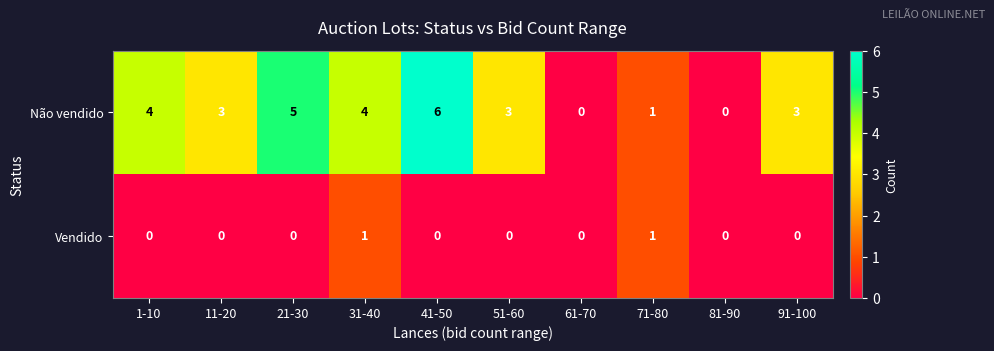

At how many categories does at least one series exceed 2?

7